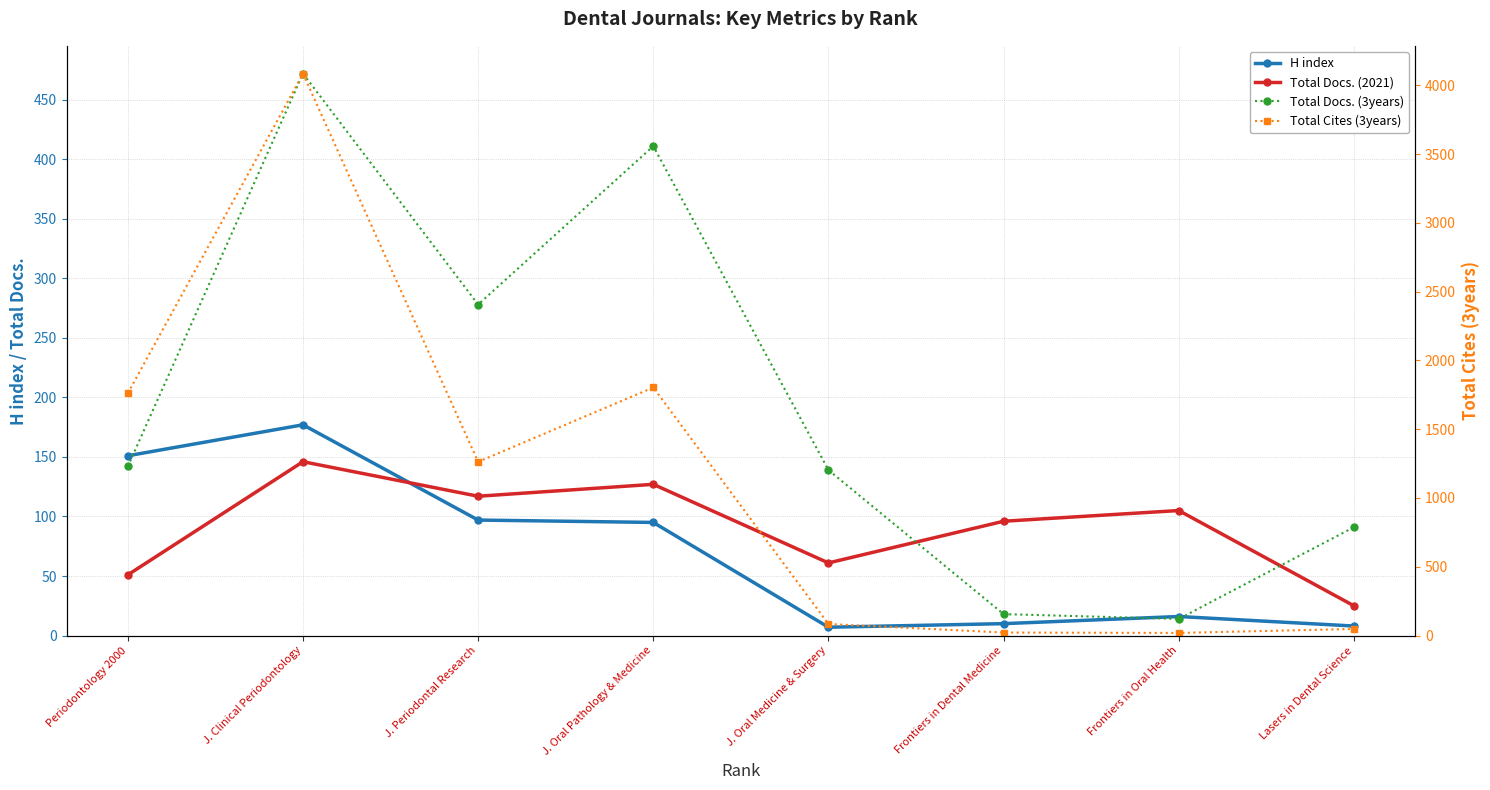

At which category does Total Docs. (2021) reach its first local valley?

J. Periodontal Research